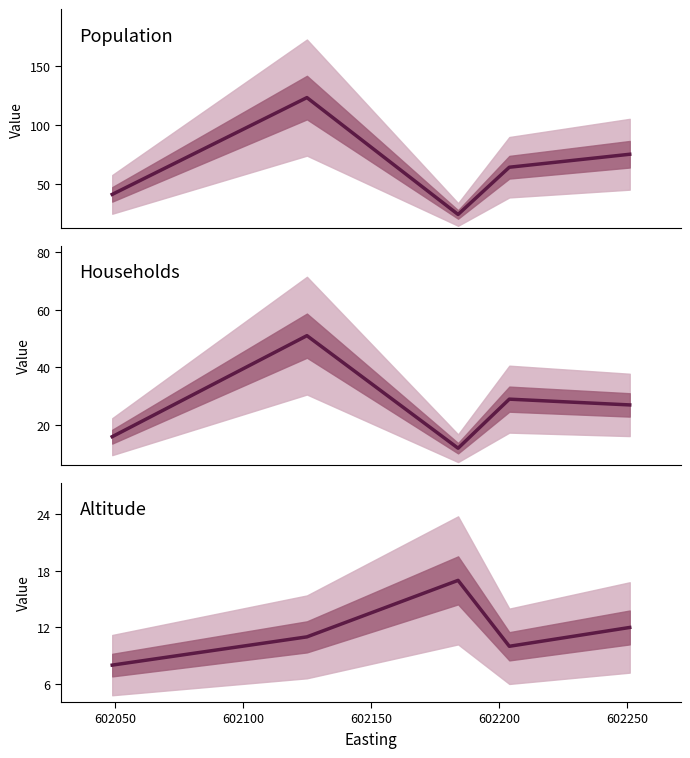

True or false: Population and Altitude cross at least once.

False